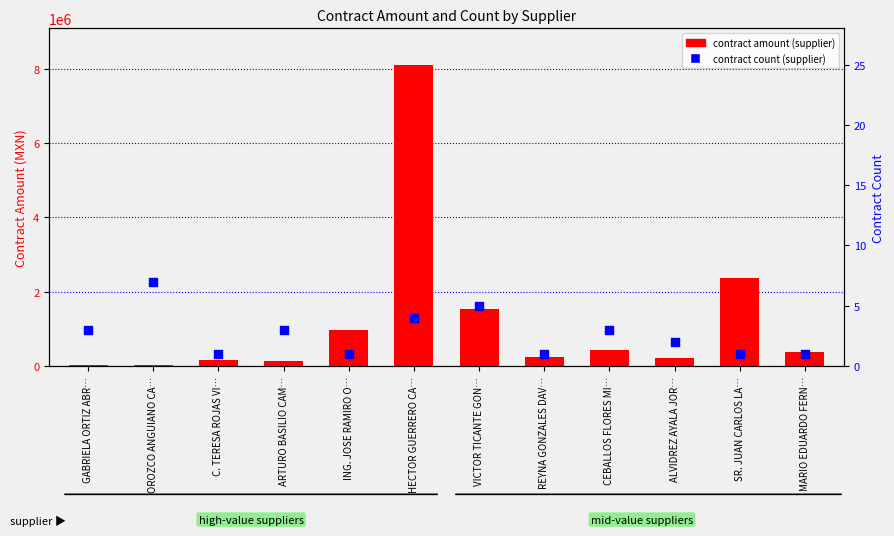

Which series contains the highest Y value?

contract amount (supplier)